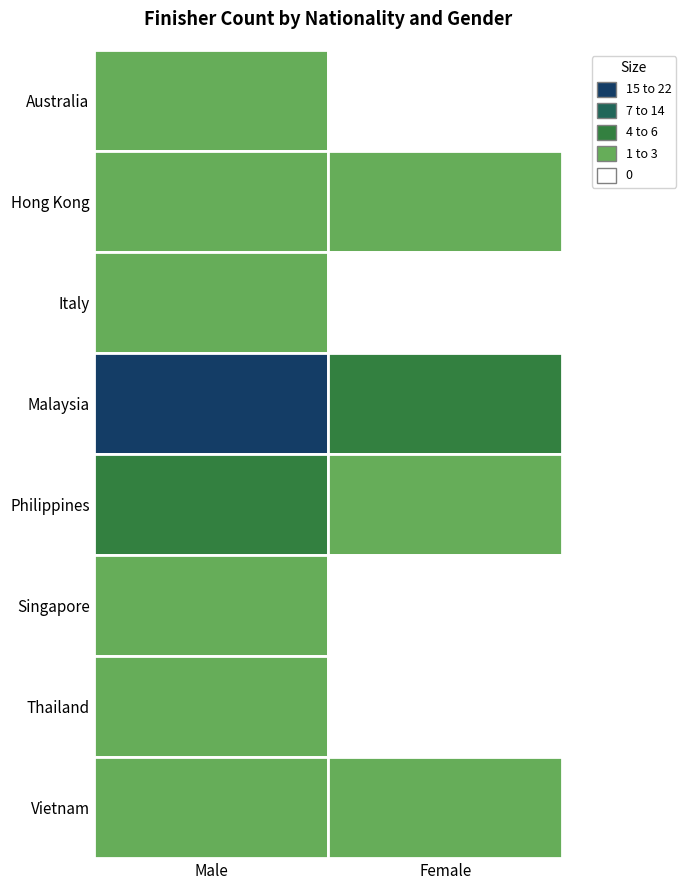

How many positive values does the Thailand series have?

1